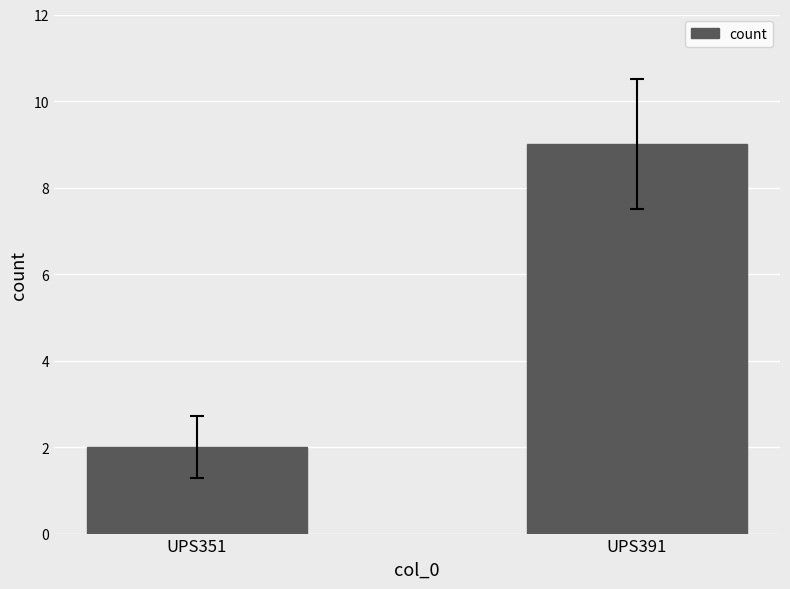

What is the difference between the maximum and minimum values?

7